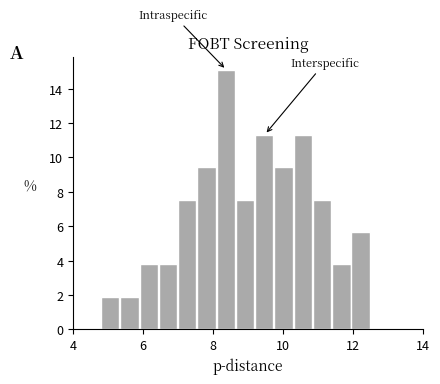

Around what value on the x-axis is the tallest bar? Give the approximate position of its centre, as read against the axis.

8.4